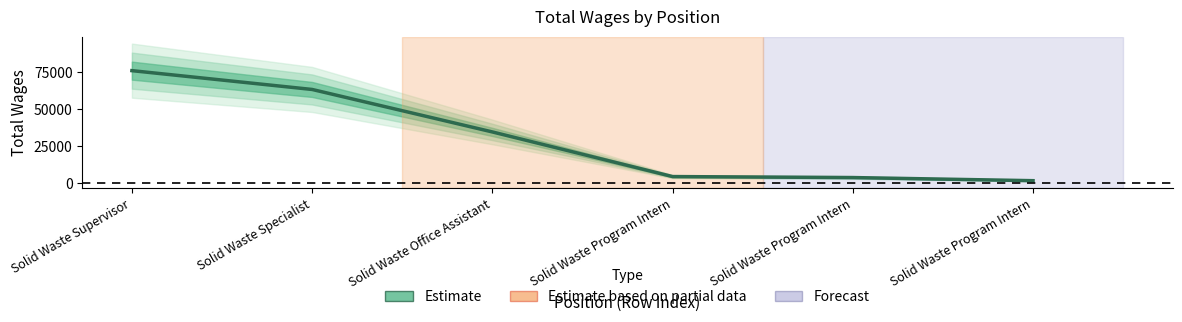

The chart shows a value of 4564 at Solid Waste Program Intern. True or false?

True